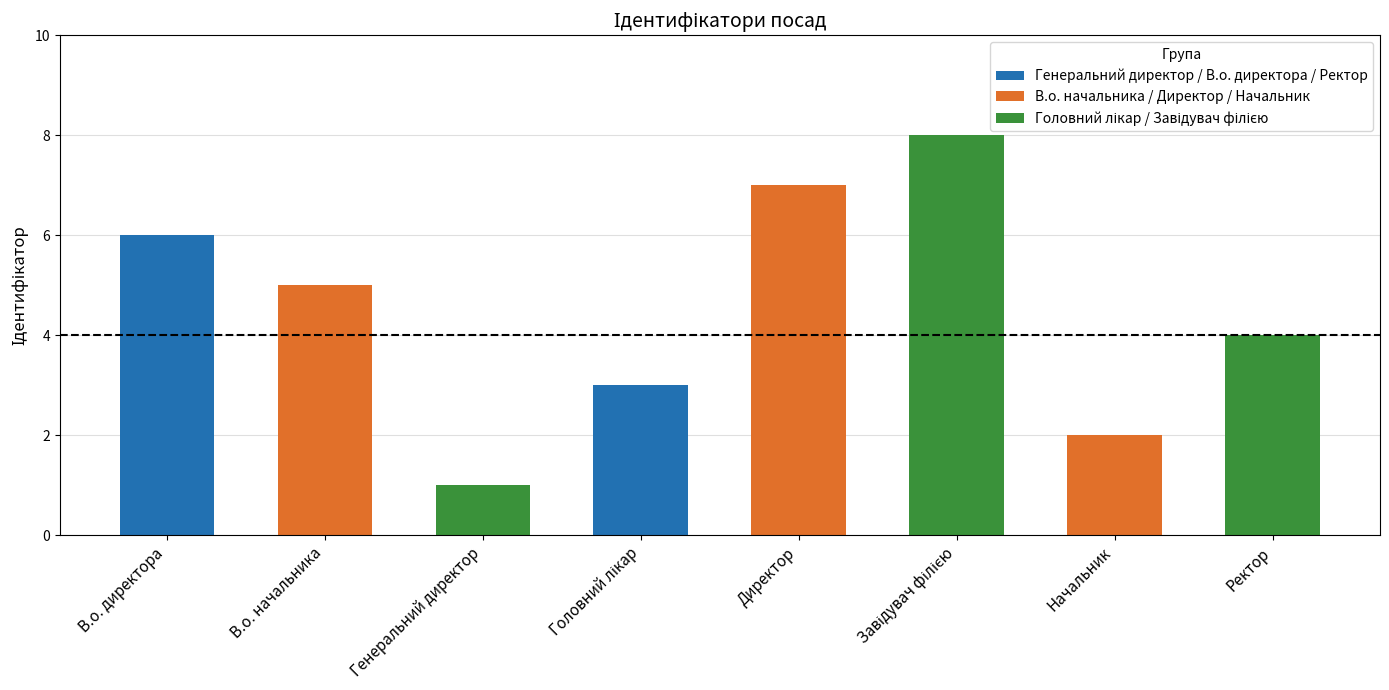

Which label corresponds to the smallest value in the chart?

Генеральний директор